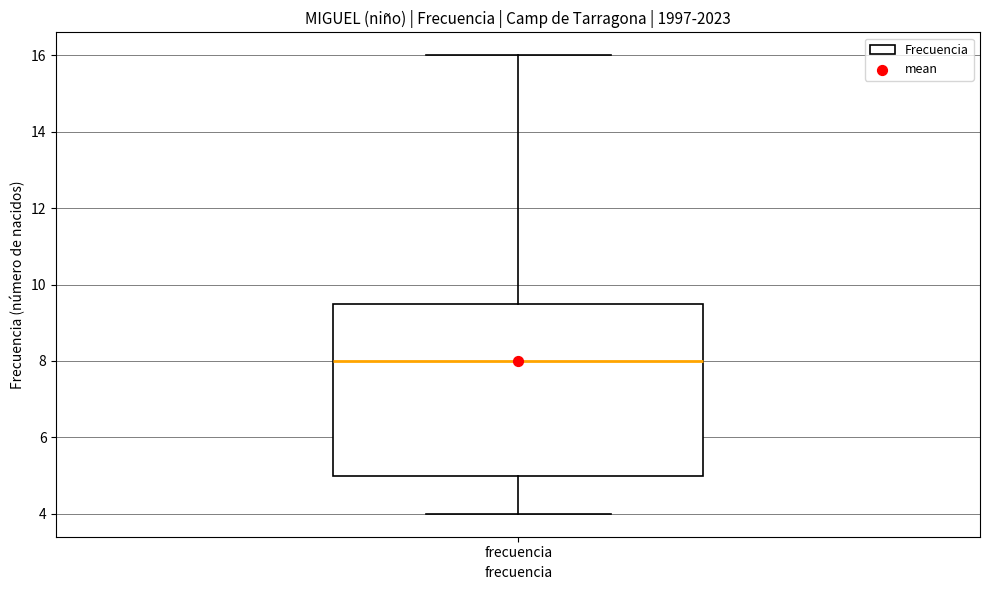

Transcribe this box plot: give where the median line is, the range the box spans, and where the two whiskers end, as read against the y-axis. The values are not printed on the chart, so give them approximately, as read against the axis.

median 8.0, box 5.0 to 9.6, whiskers 4.0 to 16.0